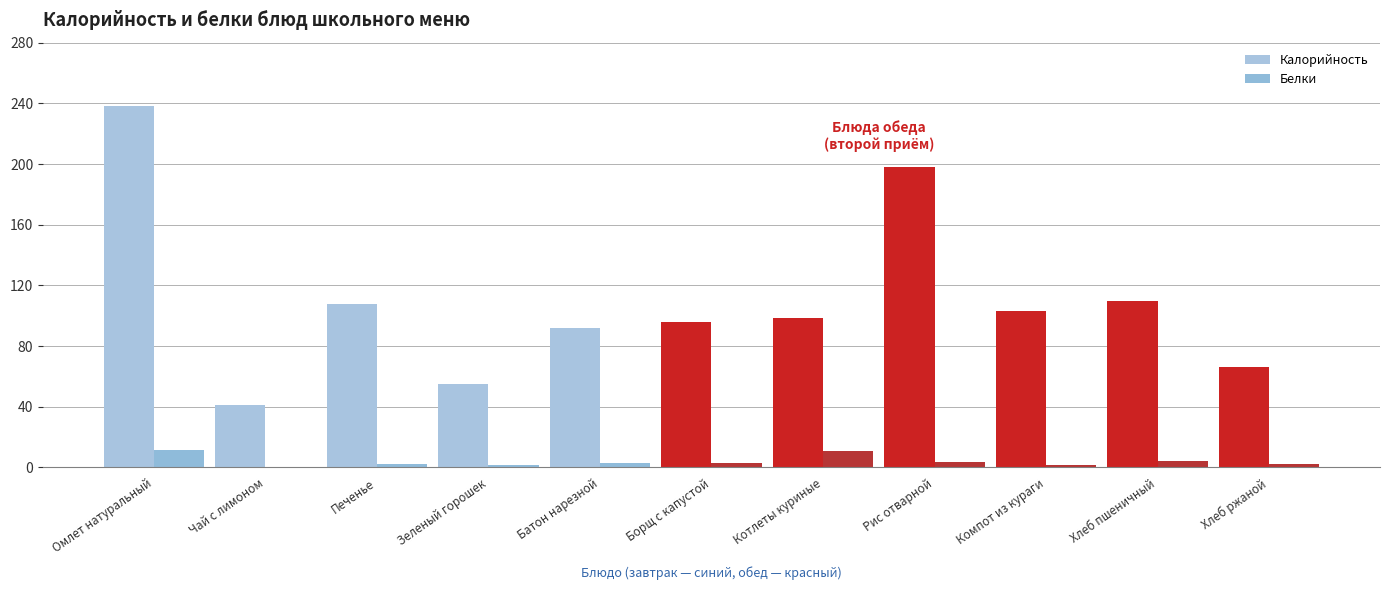

At which label does Белки first exceed 2?

Омлет натуральный